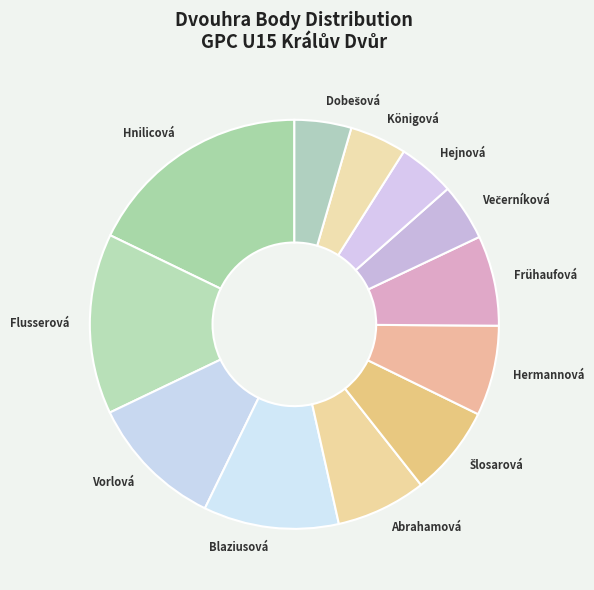

How many segments does this pie chart have?

12